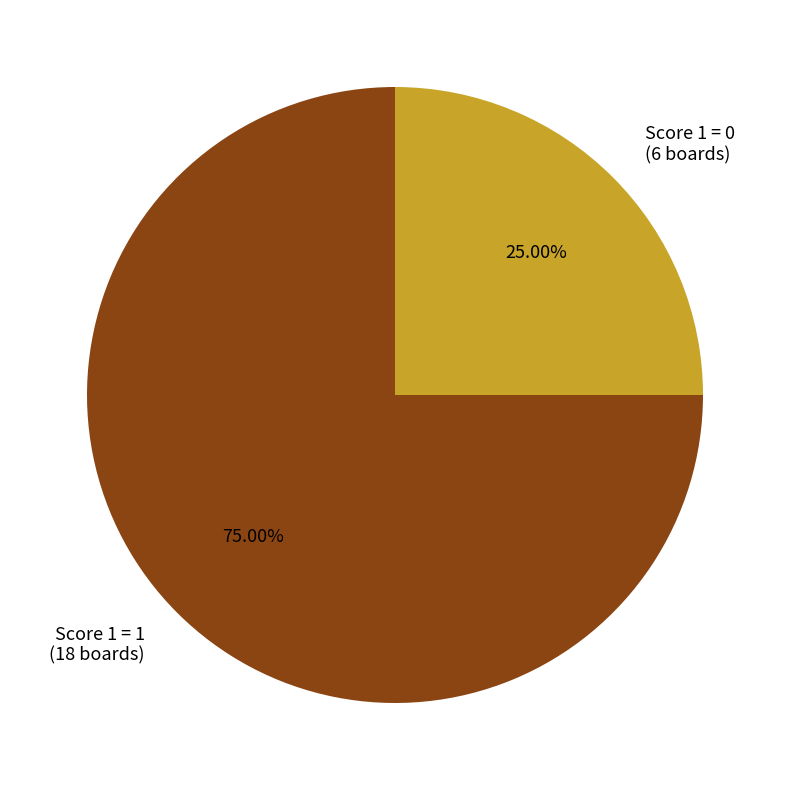

Count the number of slices in the pie.

2